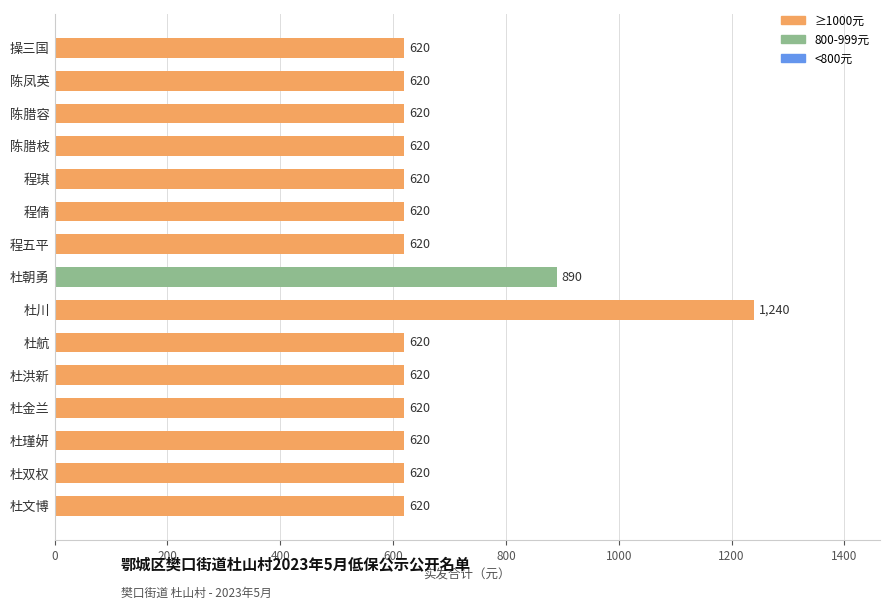

What is the approximate value at 陈凤英?

620